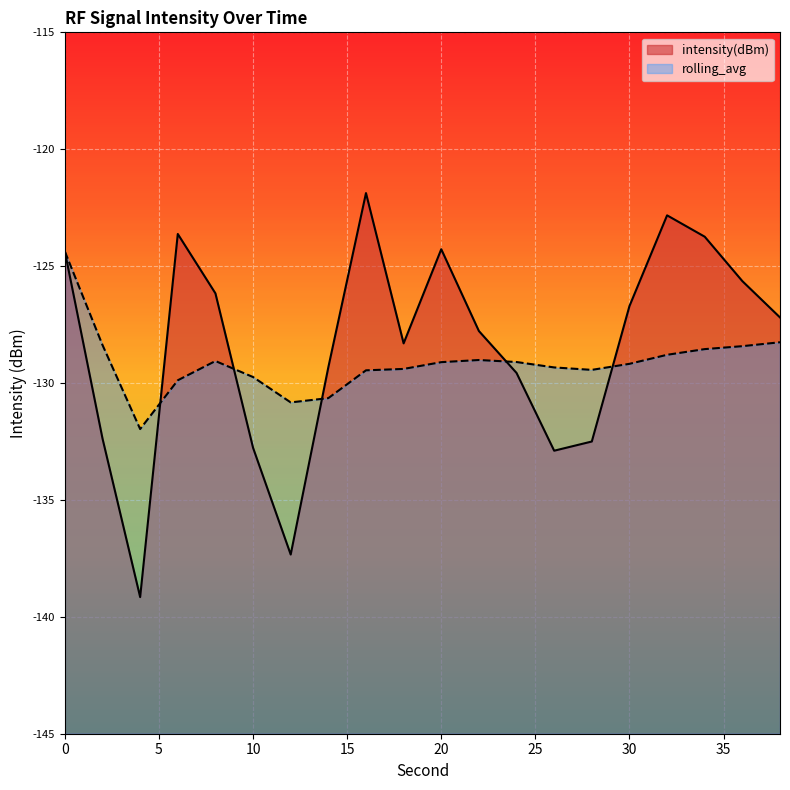

Rank the series at 34 from highest to lowest value.

intensity(dBm), rolling_avg